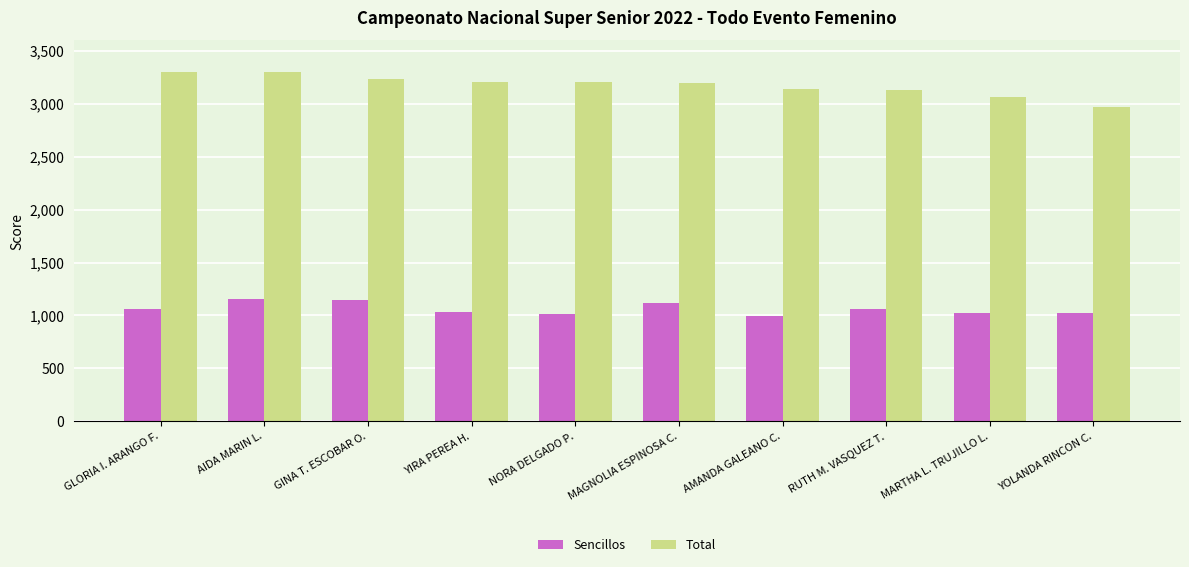

How many categories are shown in the chart?

10